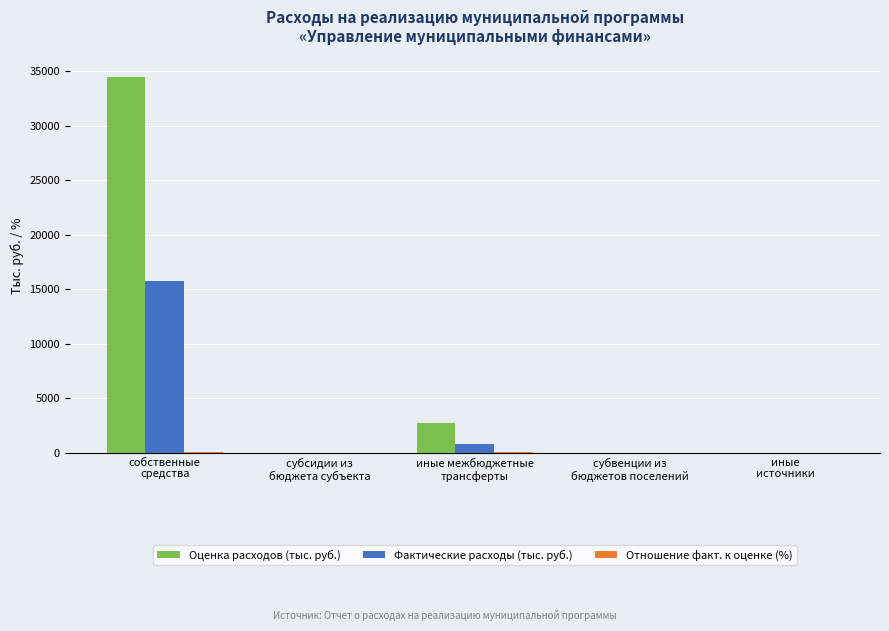

How many groups of bars are there?

5